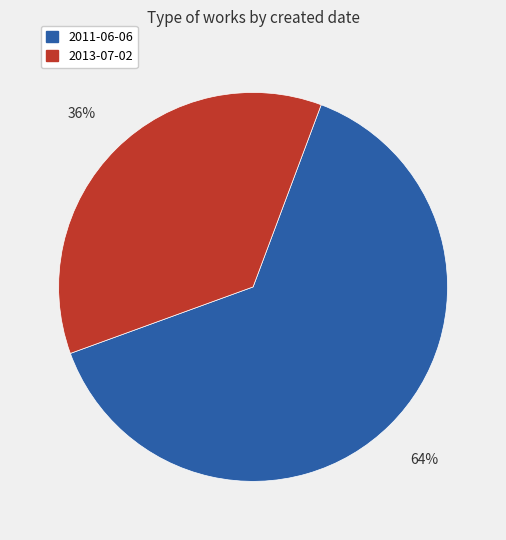

To the nearest percent, what portion does 2011-06-06 represent?

64%